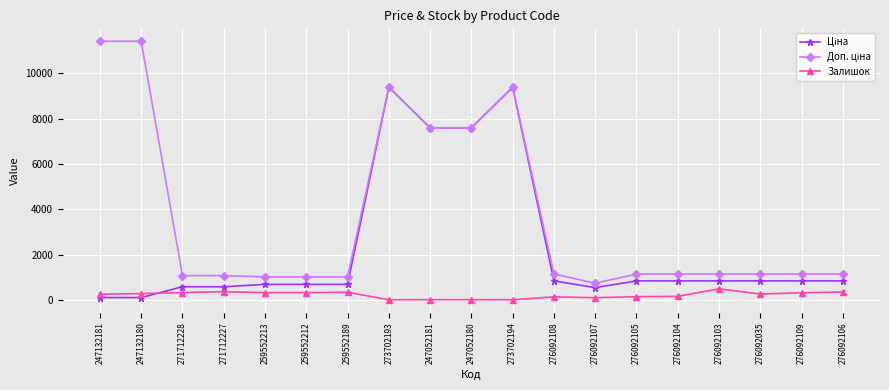

At how many categories does at least one series exceed 7196?

6